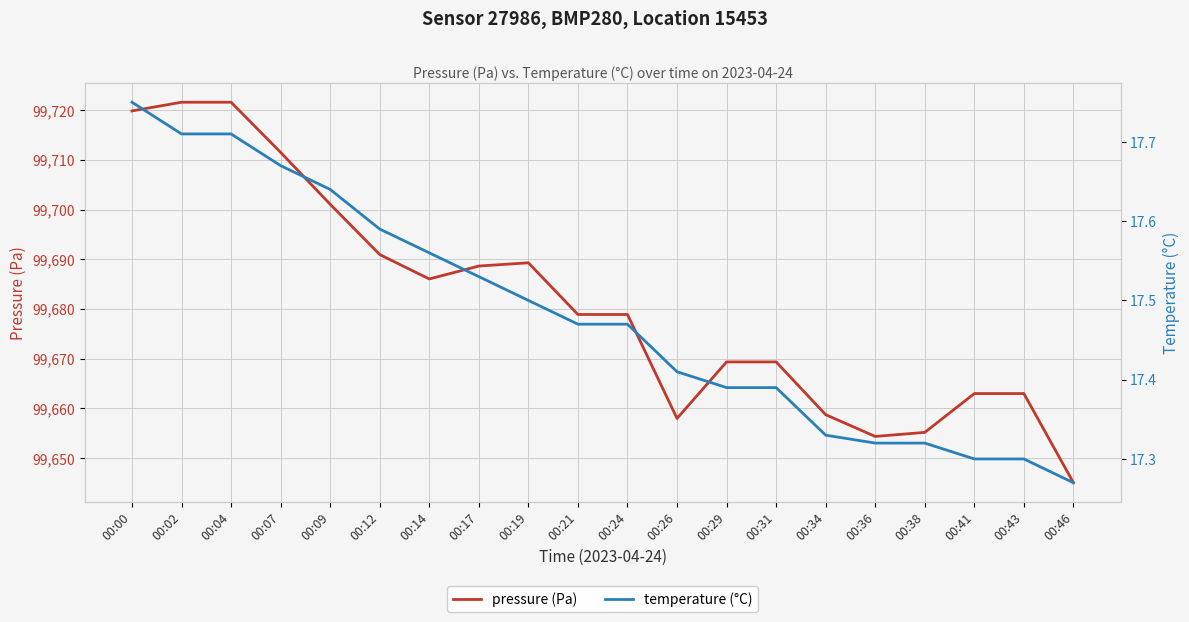

Reading left to right, transcribe all the data shown in this chart.

pressure (Pa): 99719.8	99721.6	99721.6	99711.5	99701.1	99690.9	99686.0	99688.6	99689.3	99678.9	99678.9	99658.0	99669.3	99669.3	99658.7	99654.3	99655.2	99663.0	99663.0	99645.0
temperature (°C): 17.8	17.7	17.7	17.7	17.6	17.6	17.6	17.5	17.5	17.5	17.5	17.4	17.4	17.4	17.3	17.3	17.3	17.3	17.3	17.3